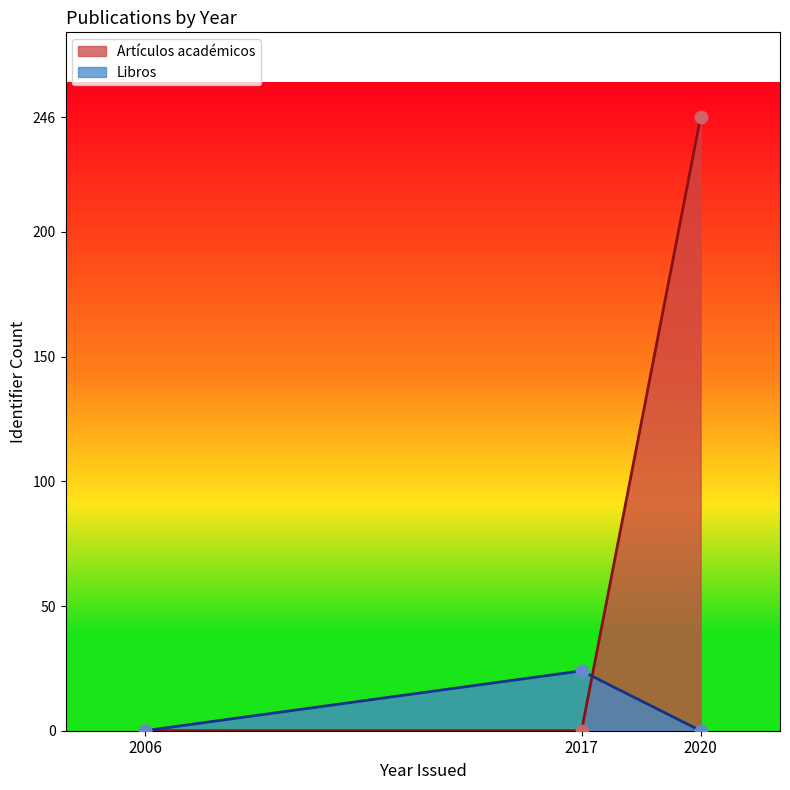

Which series contains the lowest Y value?

Artículos académicos